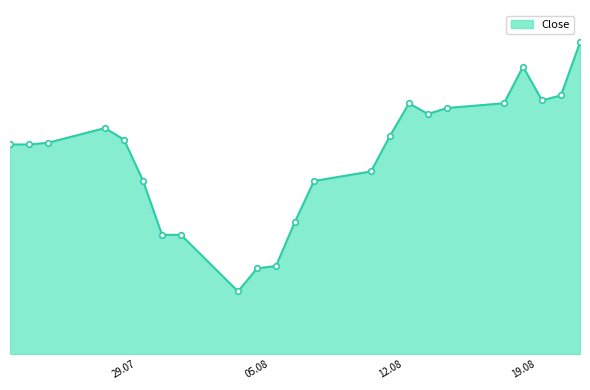

What is the difference between the maximum and minimum values?

11773